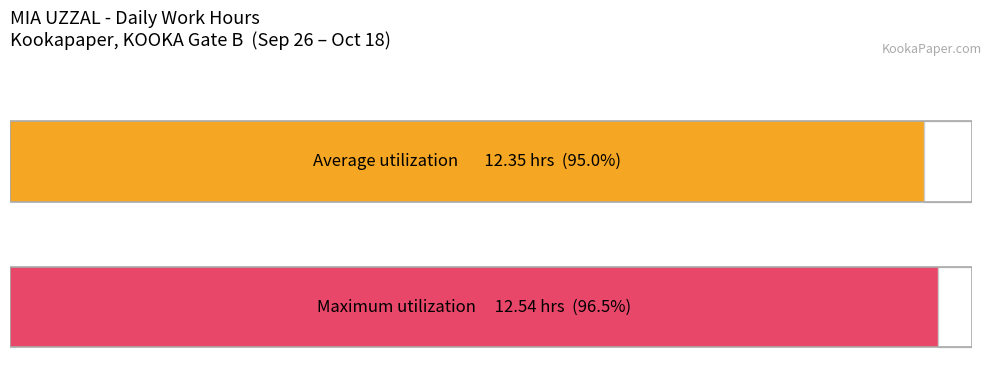

Is it true that the value at 29 is 5.4?

False